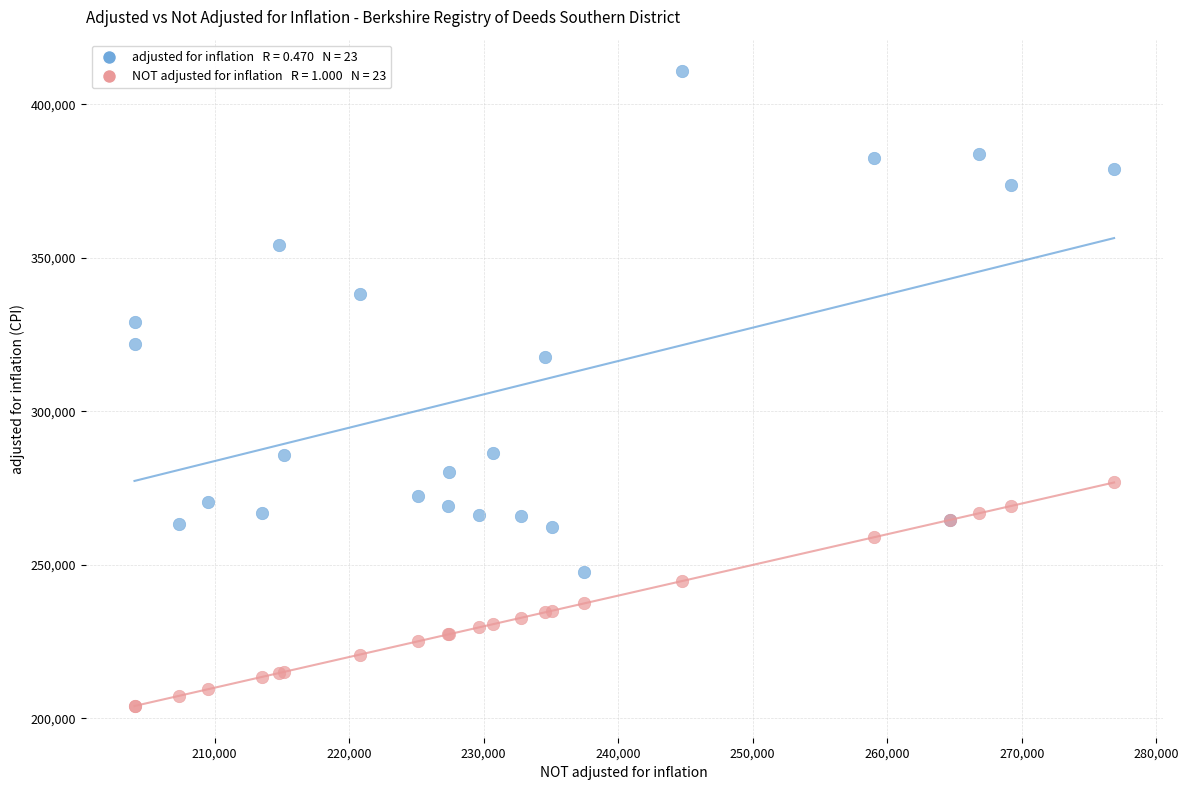

Across all series, what Y value is closest to 307405?

317863